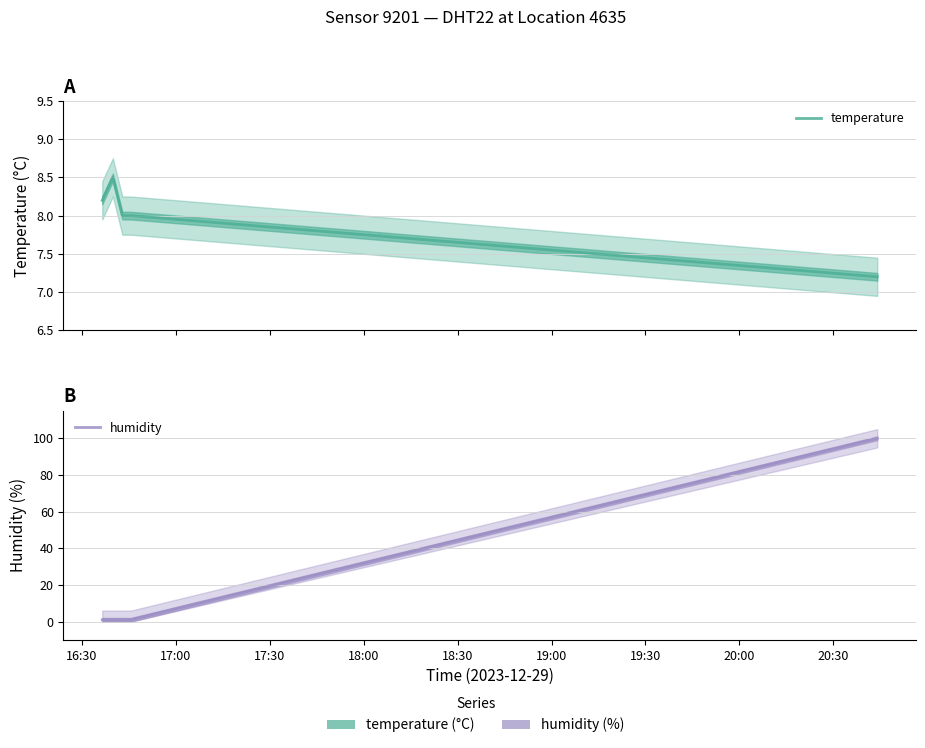

Is the value of humidity at 17:00 greater than the value of temperature at 16:30?

No